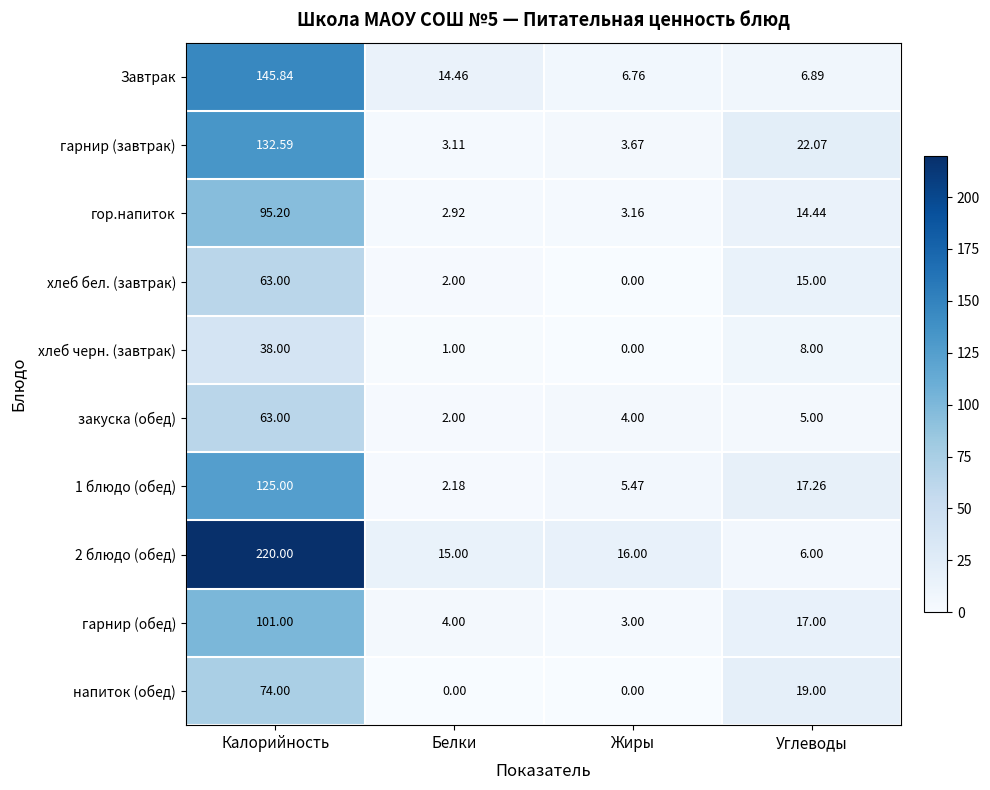

How many data points does each series have?

4